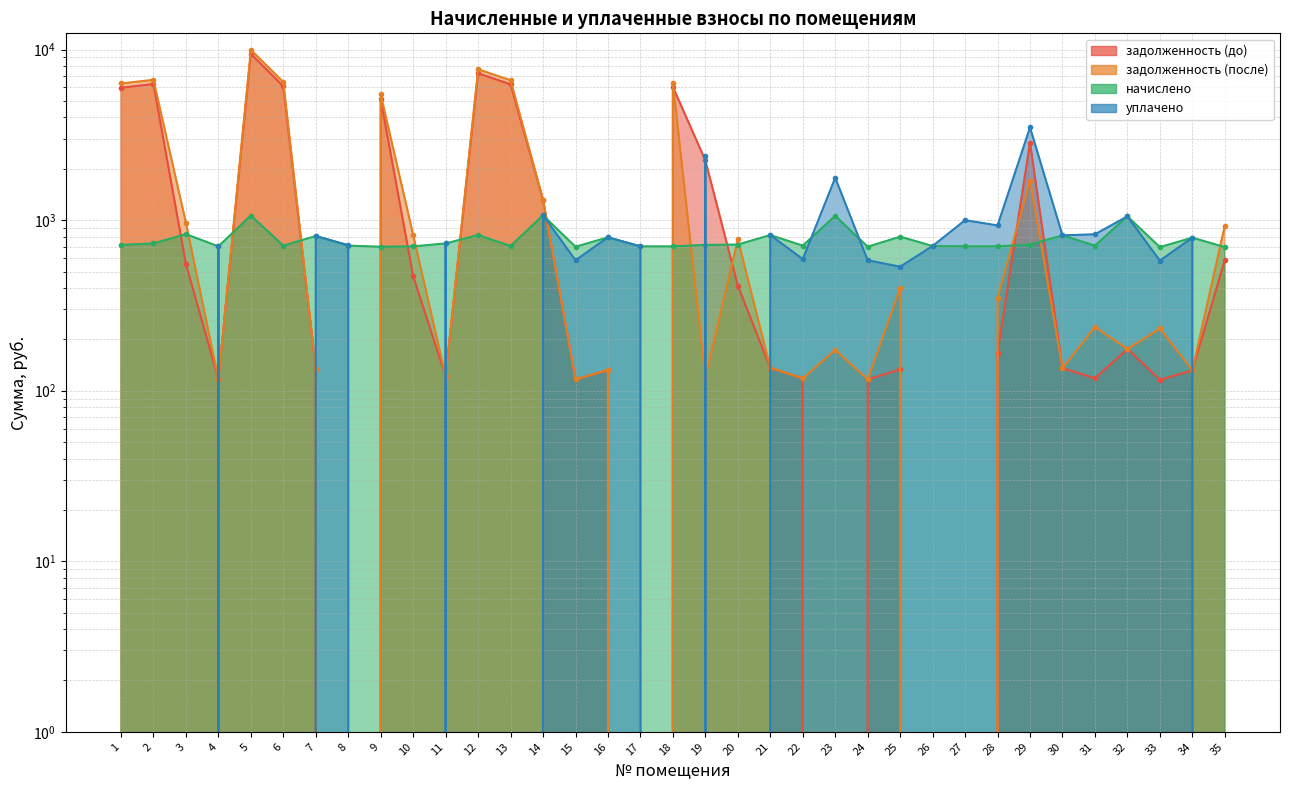

Between which two adjacent categories do задолженность (после) and задолженность (до) first intersect?

18 and 19